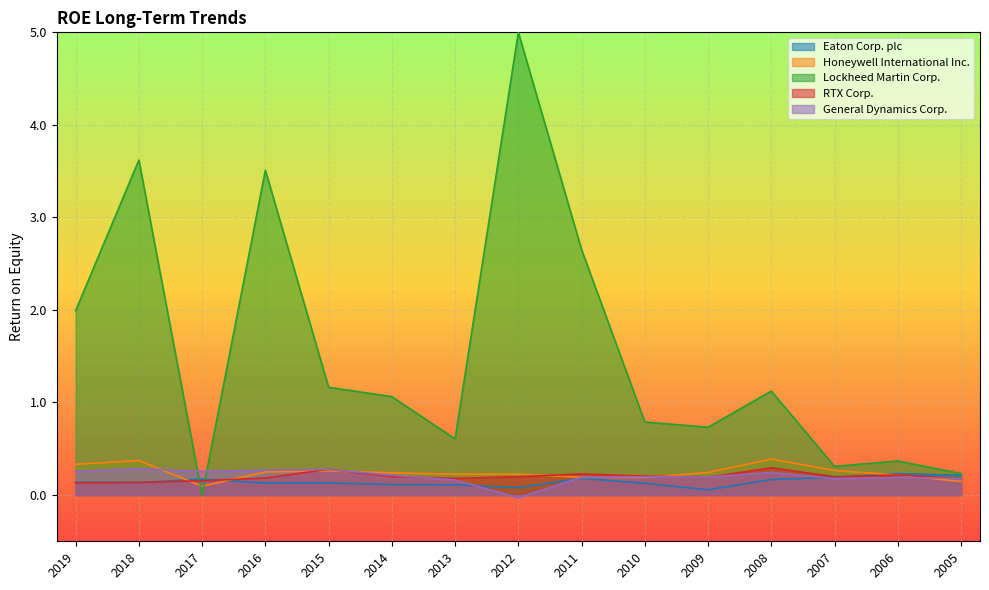

What is the approximate value of General Dynamics Corp. at 2009?

0.2